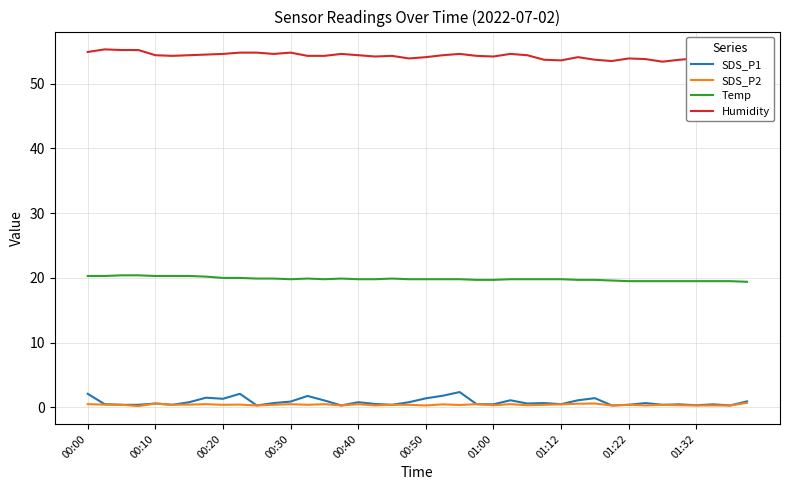

True or false: Temp and SDS_P2 cross at least once.

False